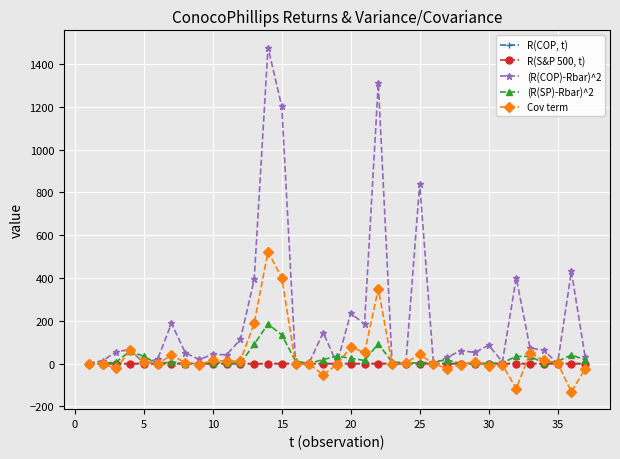

Which series has the largest range (max minus min)?

(R(COP)-Rbar)^2